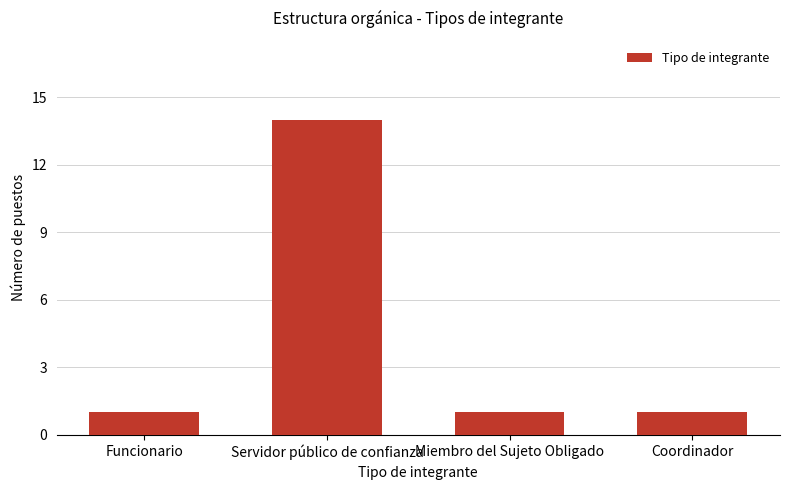

Does the chart contain any negative values?

No